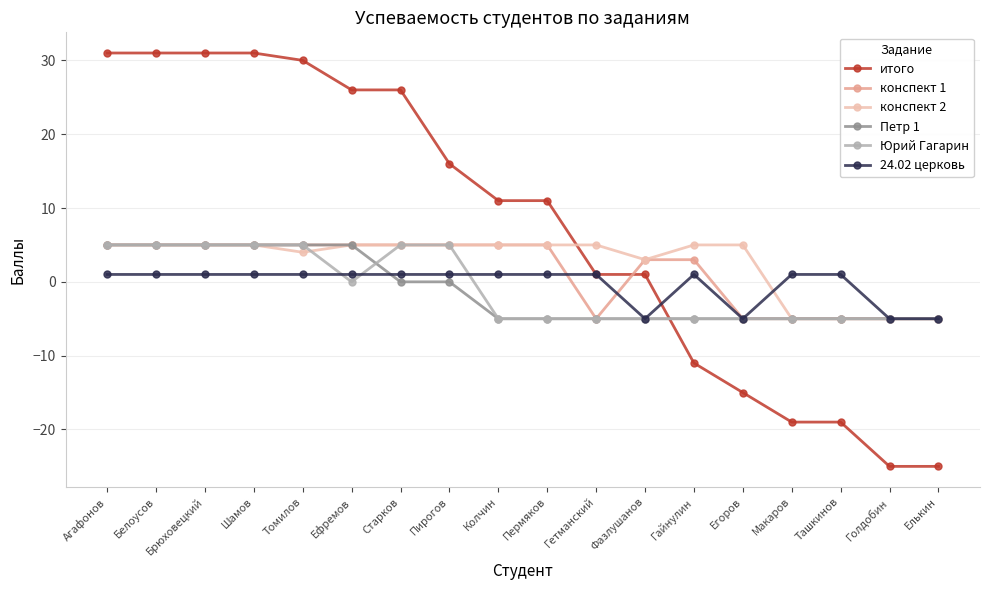

Which series has the largest total across all categories?

итого